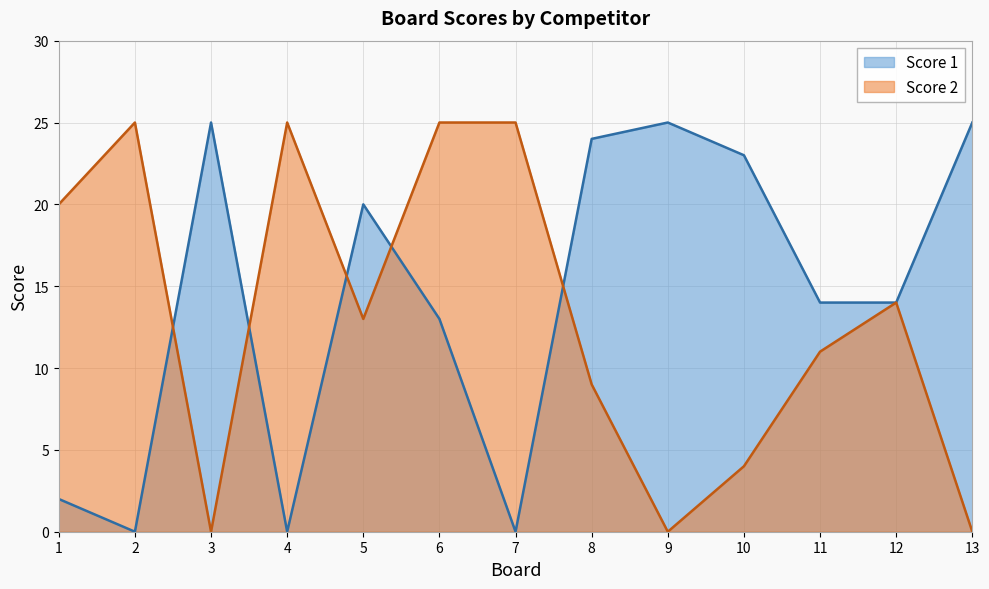

Where is the first local minimum for Score 2?

3